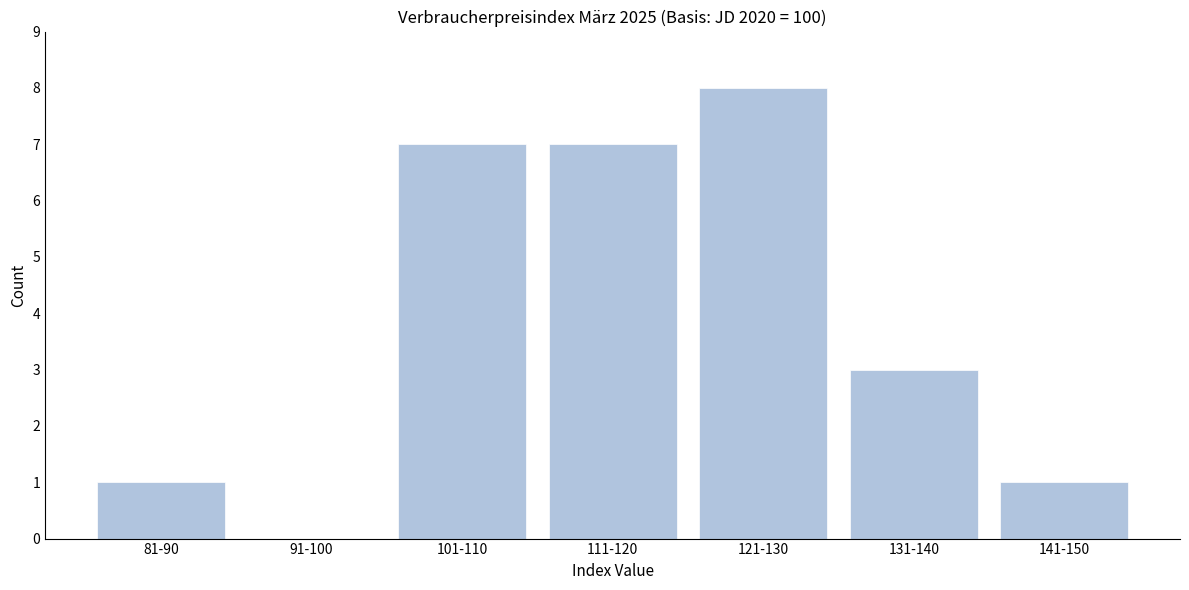

Reading left to right, what are all the values shown in this chart?

81-90=1	91-100=0	101-110=7	111-120=7	121-130=8	131-140=3	141-150=1